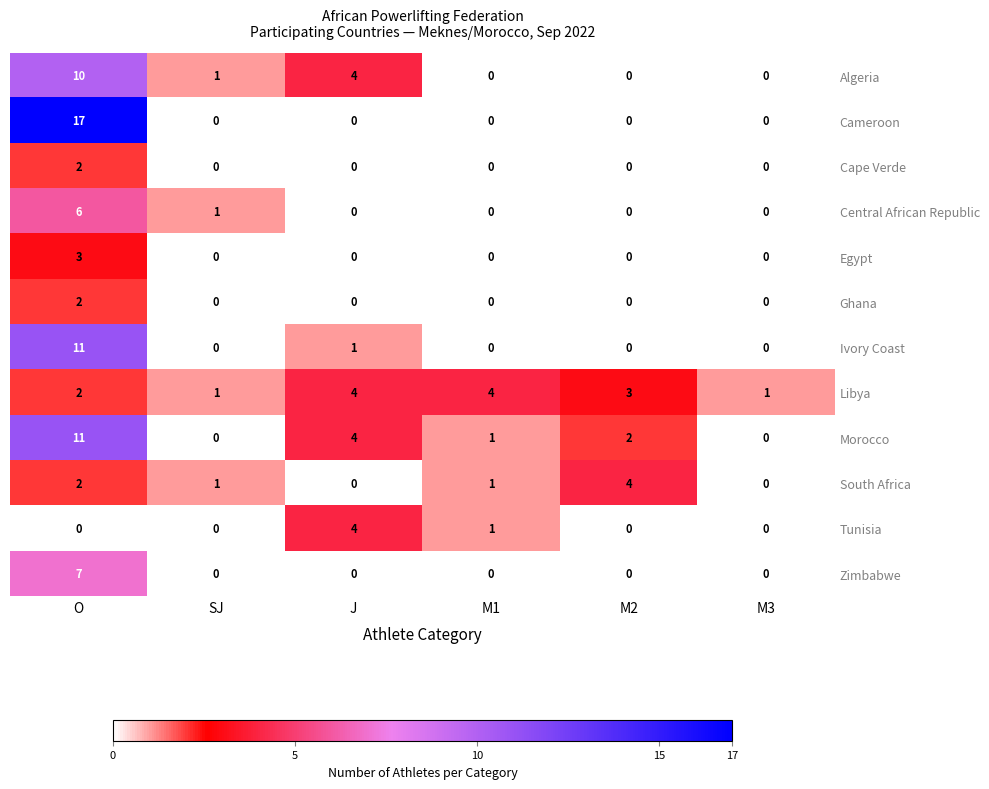

What is the difference between the maximum and minimum values in the Algeria series?

10